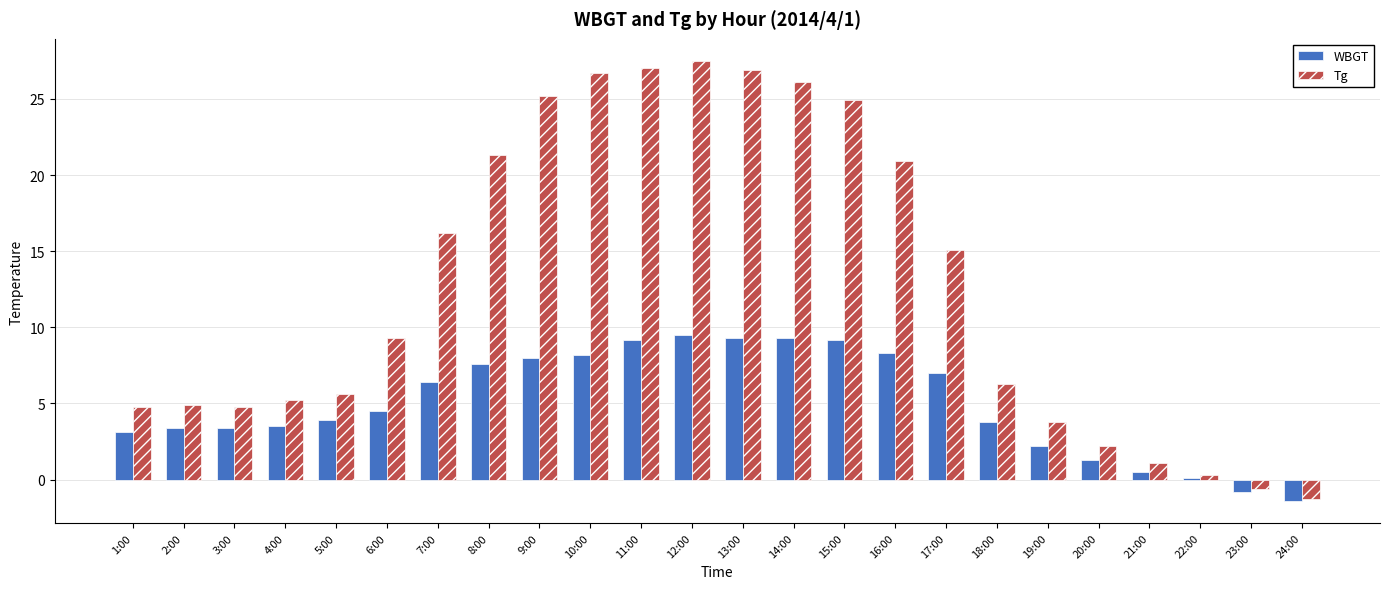

How many series are shown in this chart?

2